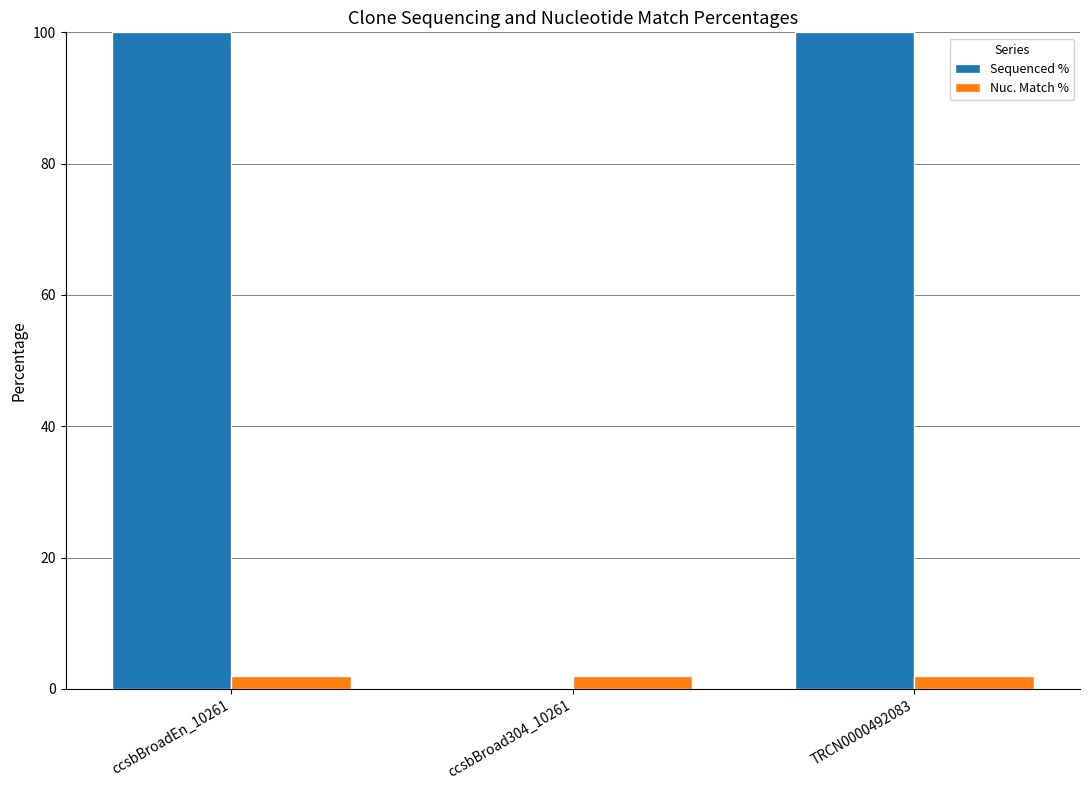

What is the greatest value displayed?

100